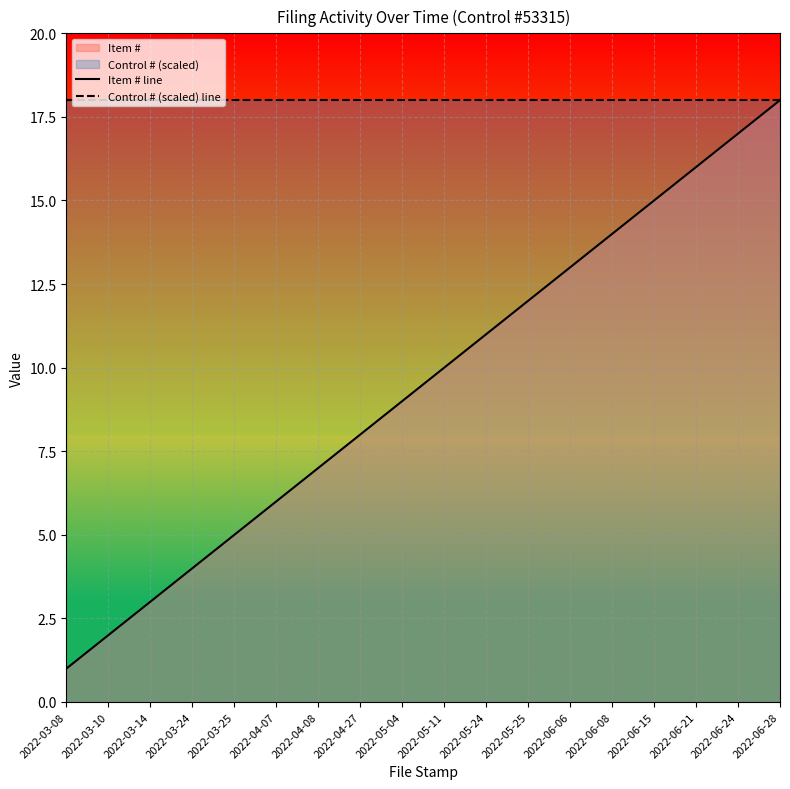

Which category has the lowest value across all series?

2022-03-08